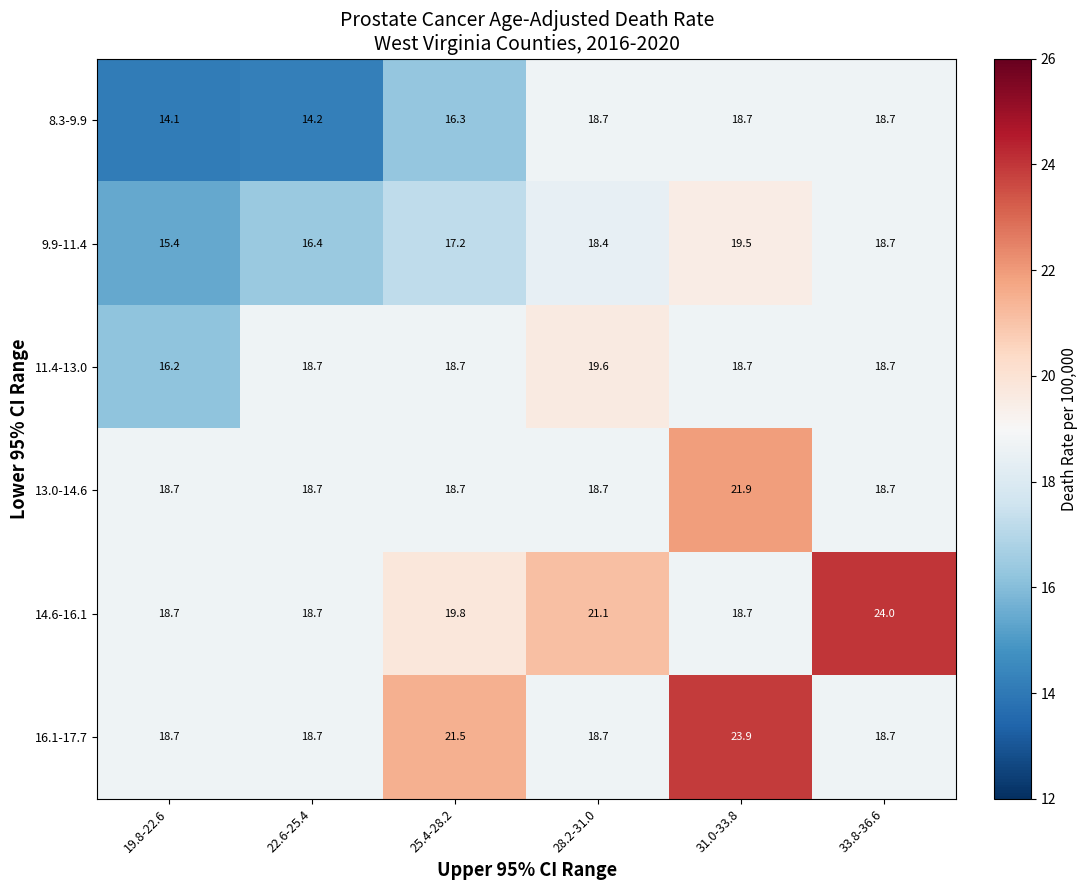

What is the smallest value displayed?

14.1